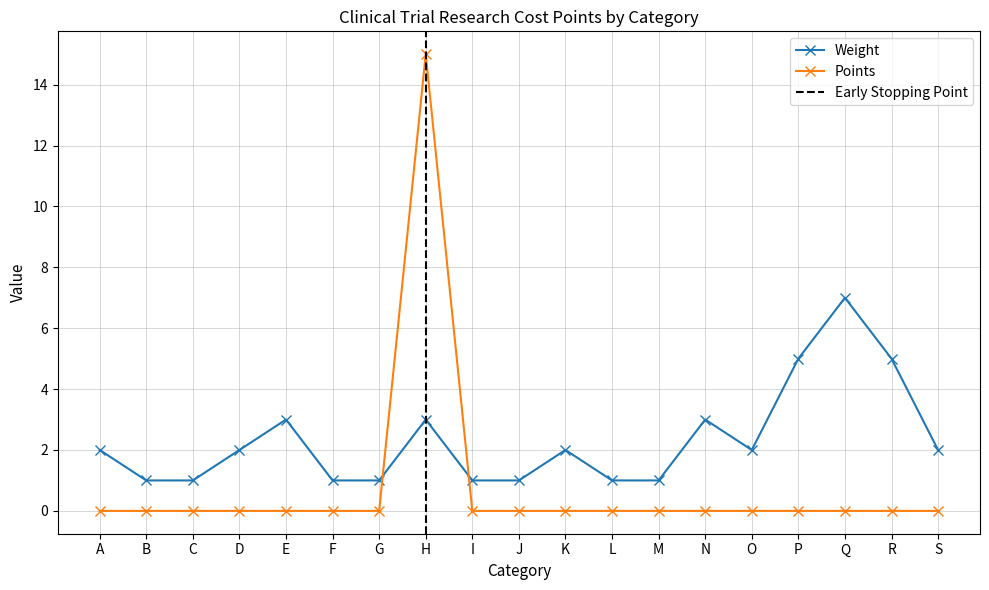

The value of Points at L is 0. True or false?

True